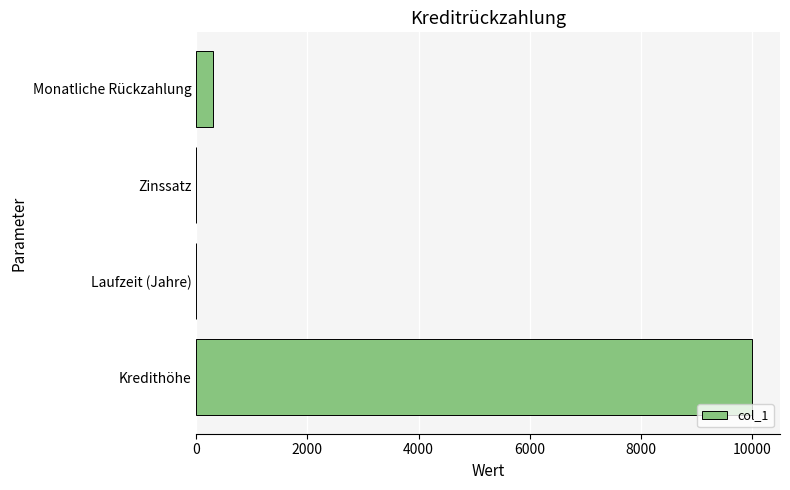

Does the chart contain stacked bars?

No